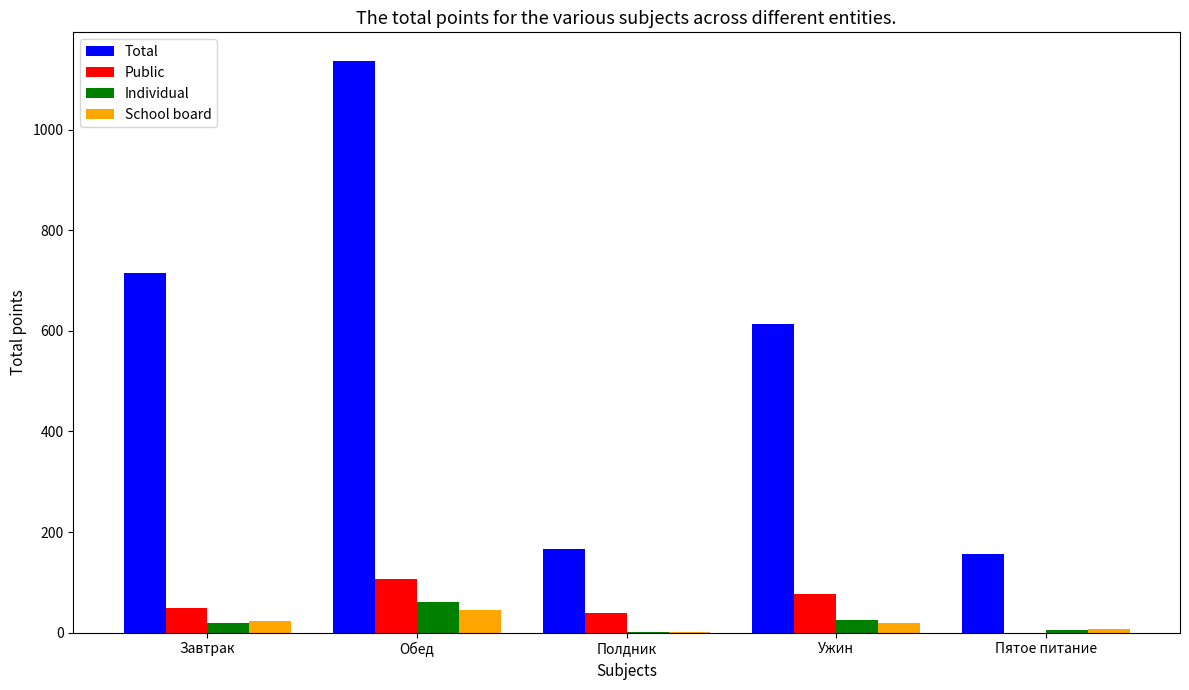

At which category is the sum across all series the highest?

Обед